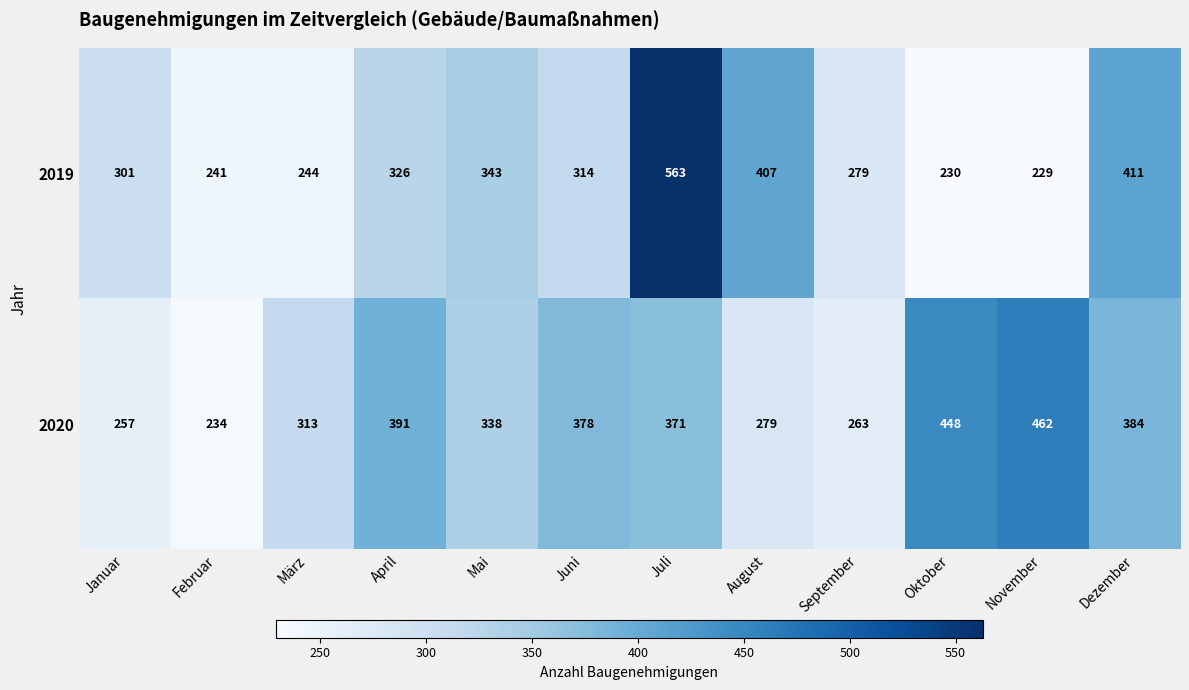

How many data points in 2019 are less than 314?

6